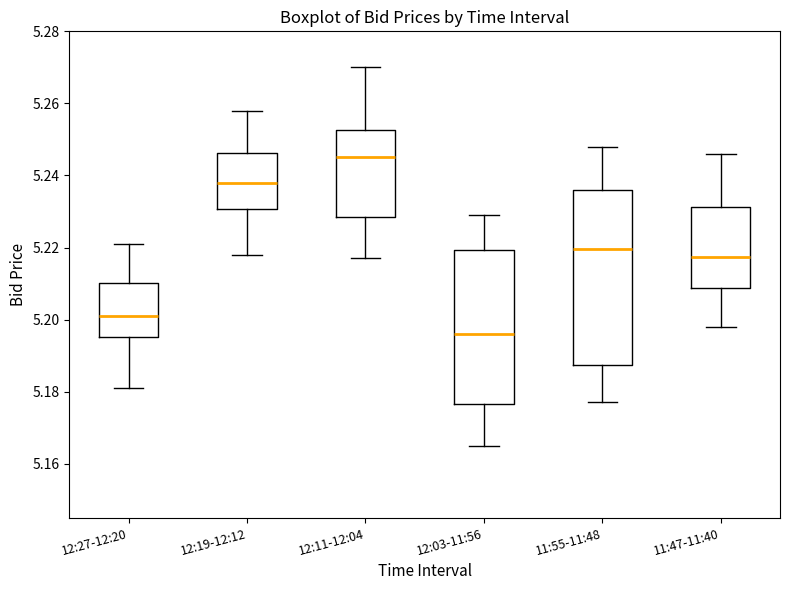

Where does the lower whisker of the box for 11:55-11:48 end on the y-axis? The values are not printed on the chart, so give them approximately, as read against the axis.

5.178